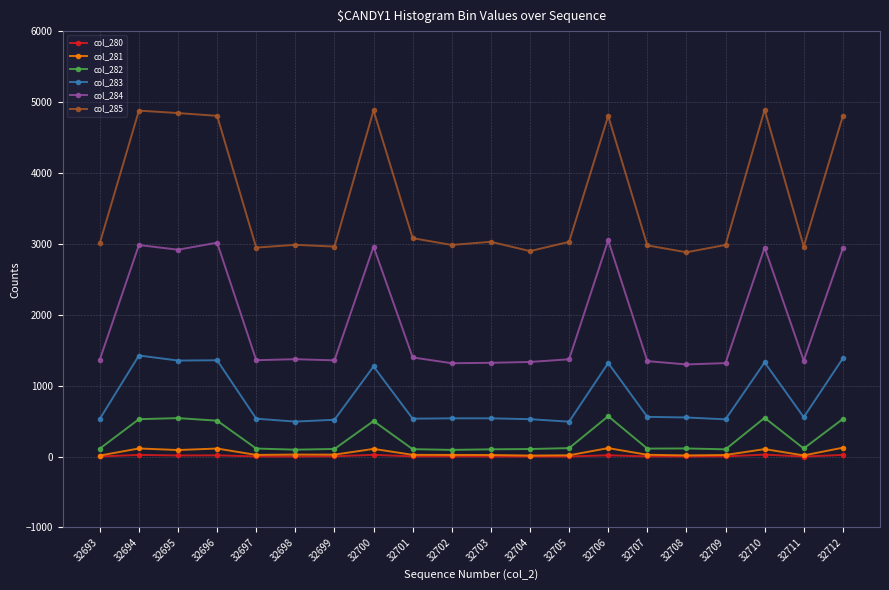

Which series has the largest total across all categories?

col_285